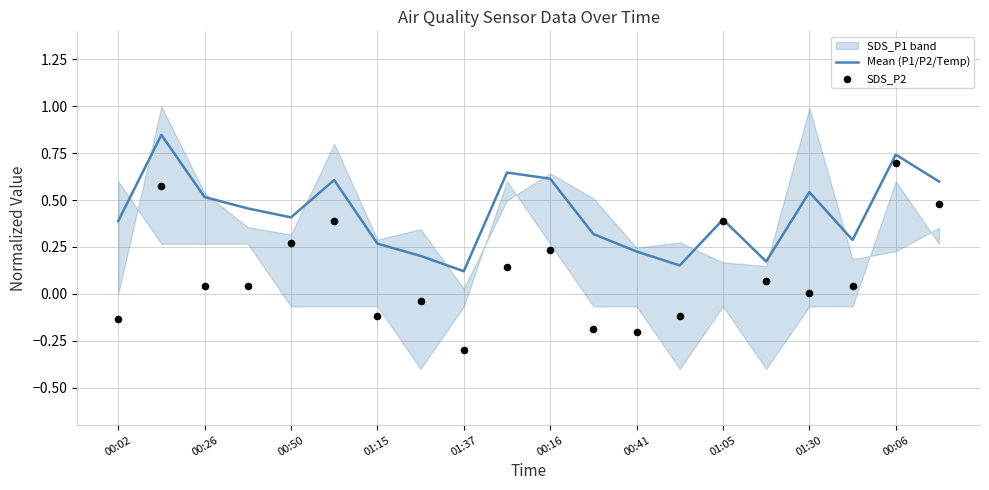

At how many categories does at least one series exceed 0?

20